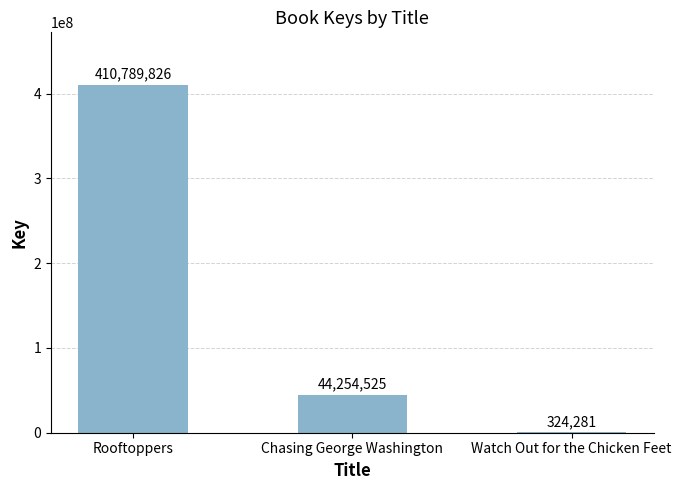

What is the greatest value displayed?

410789826